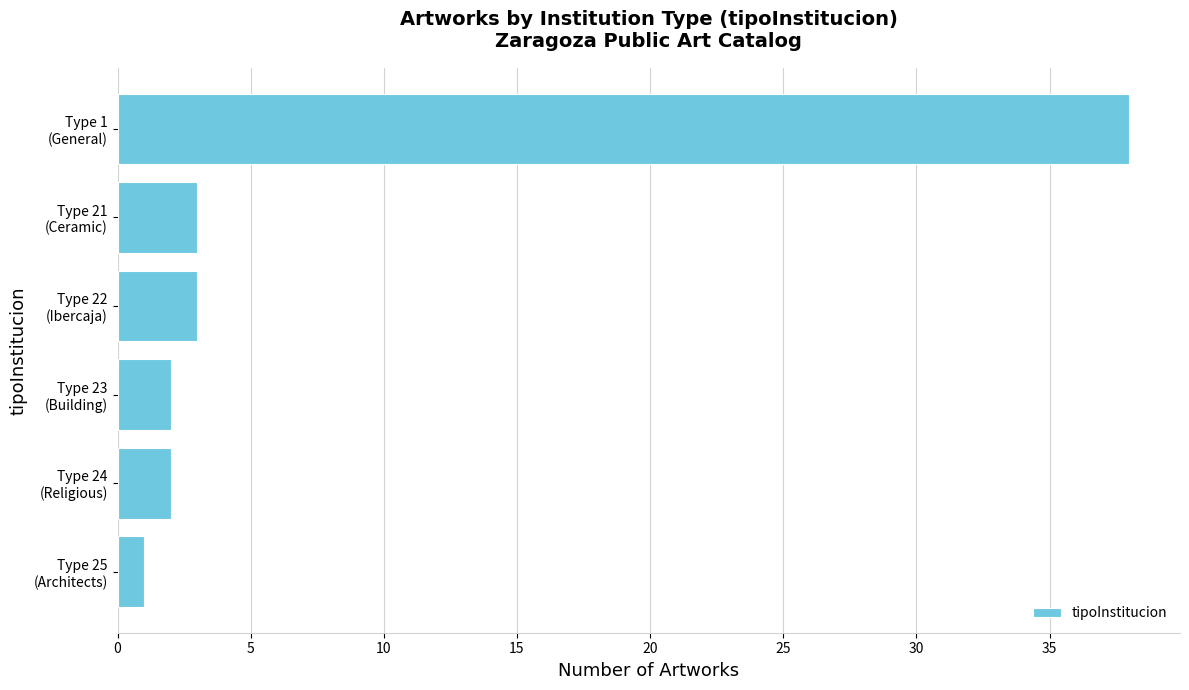

What is the greatest value displayed?

38